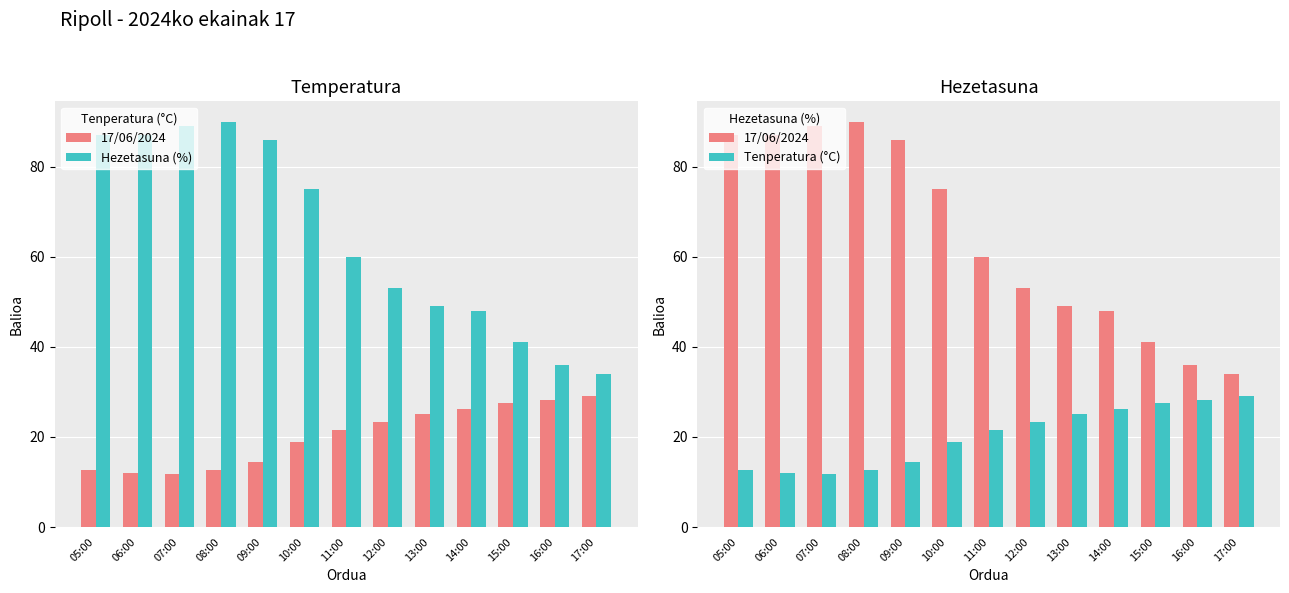

How many groups of bars are there?

13